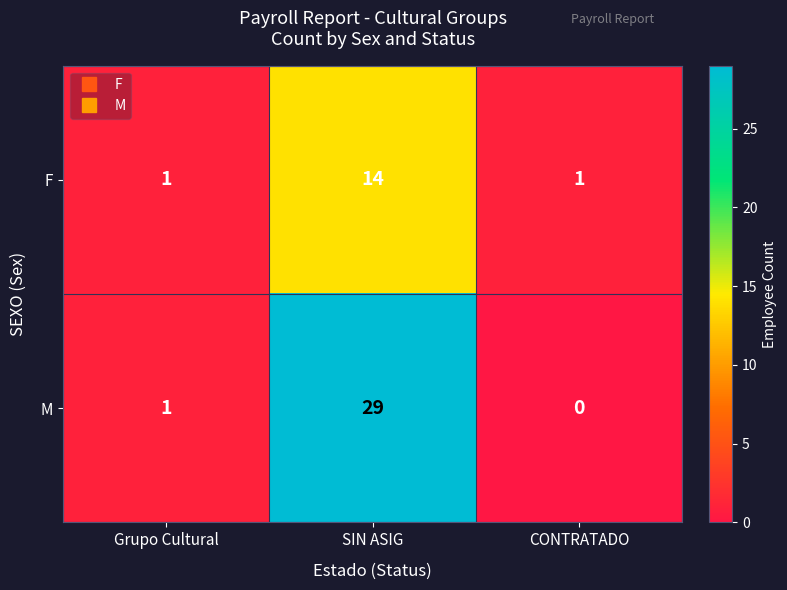

What is the sum of all F values?

16